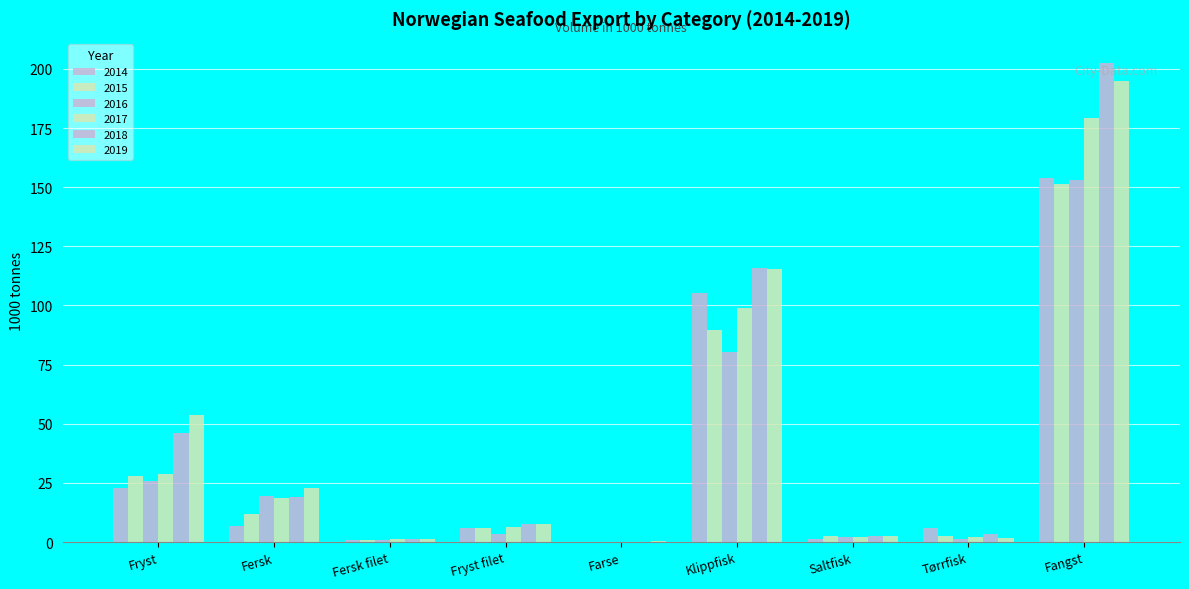

Count the number of categories in the chart.

9